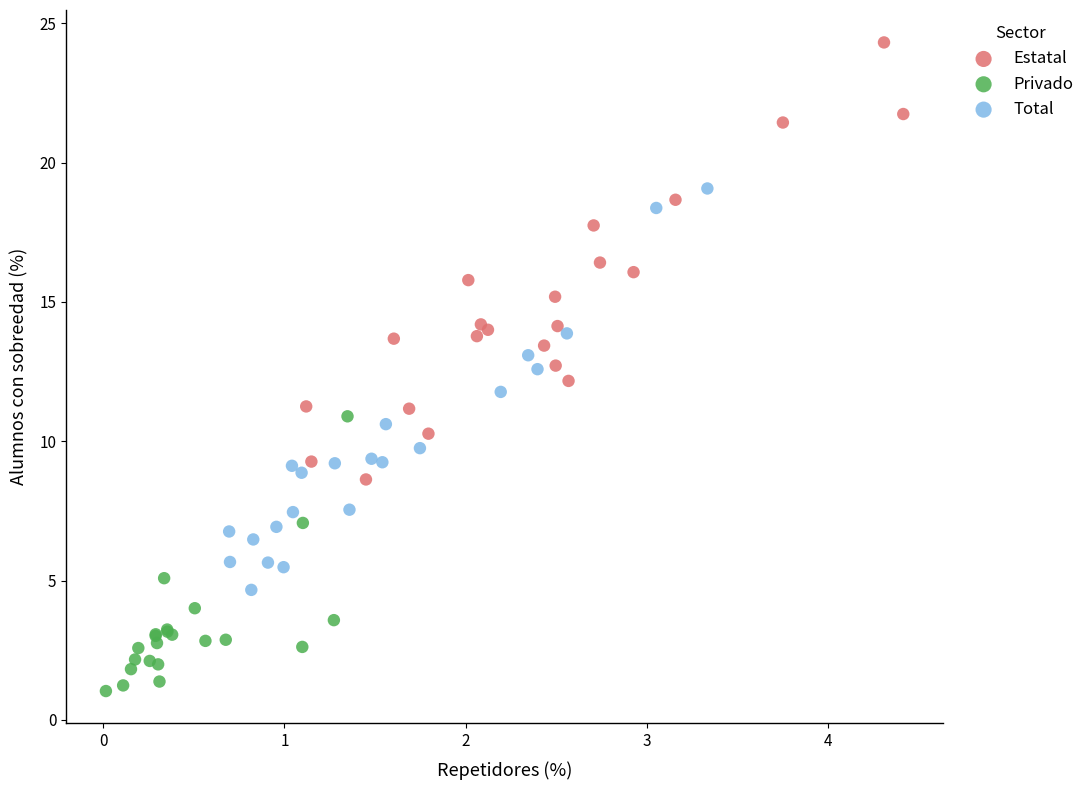

Which series reaches the maximum Y coordinate?

Estatal